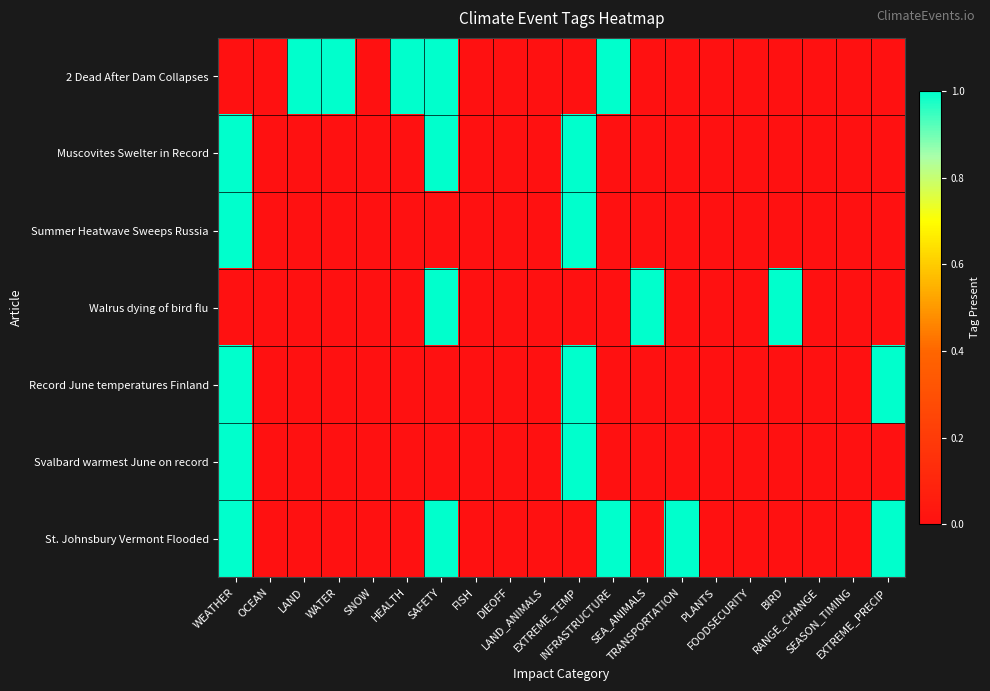

How many categories are shown in the chart?

20